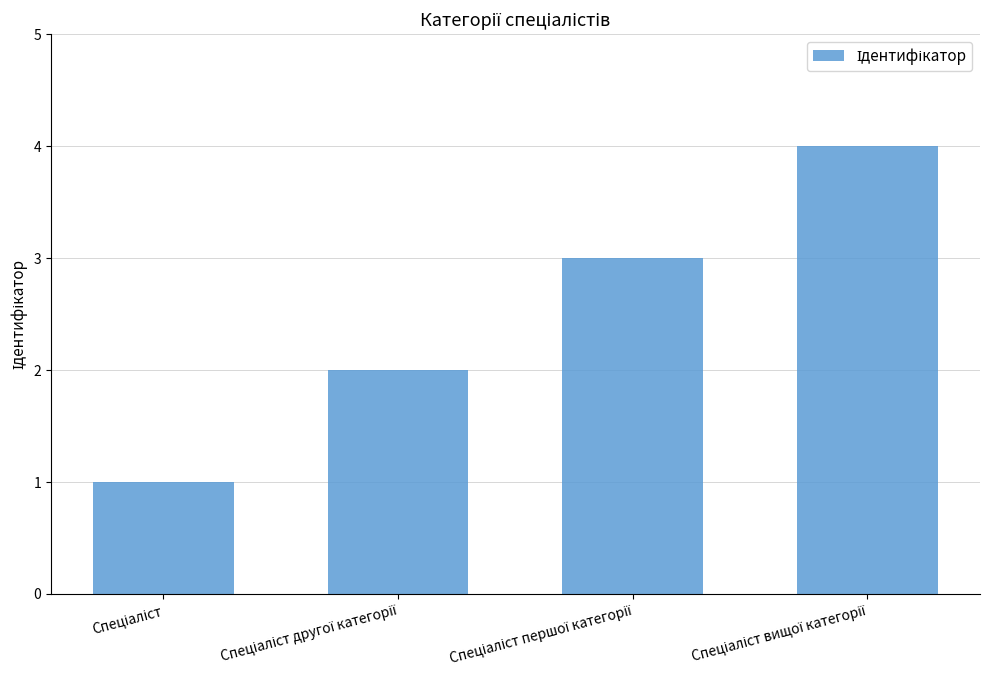

How many bars are there in total?

4